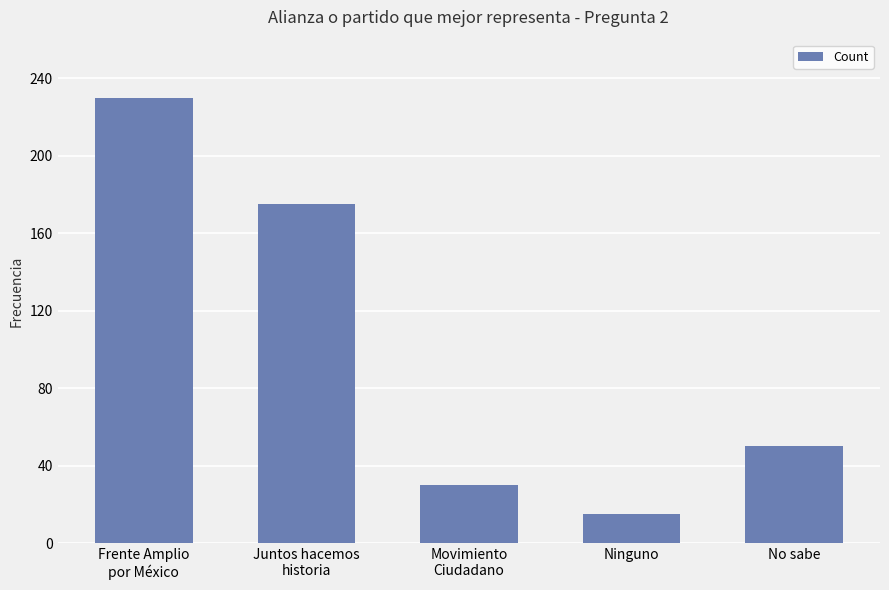

Count the number of data series in this chart.

1